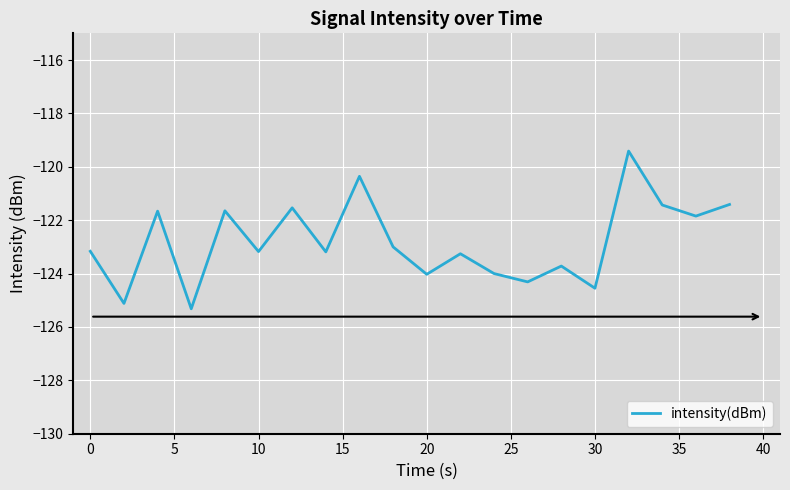

What is the average value?

-122.8